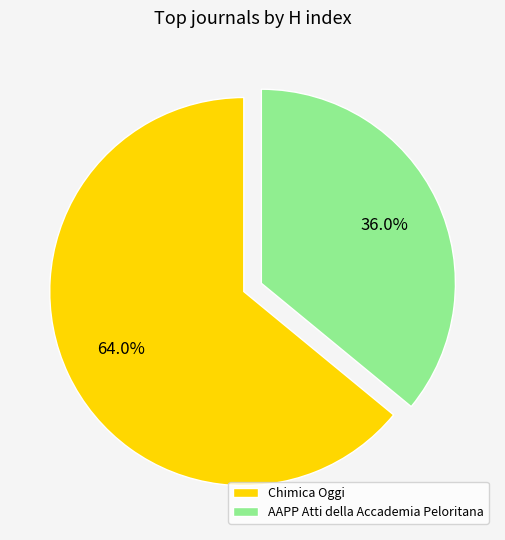

Between Chimica Oggi and AAPP Atti della Accademia Peloritana, which is larger?

Chimica Oggi